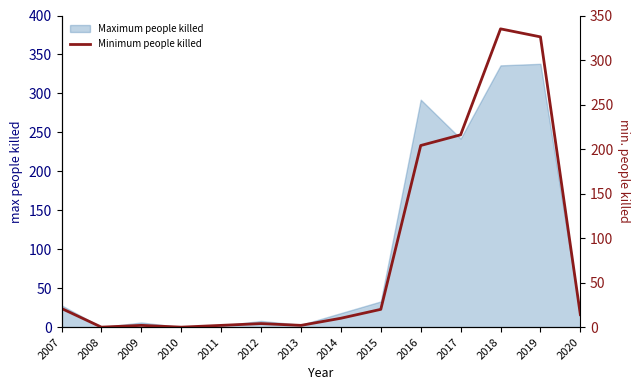

Reading right to left, extract all data points from this chart.

14	326	335	216	204	20	10	2	4	2	0	2	0	21